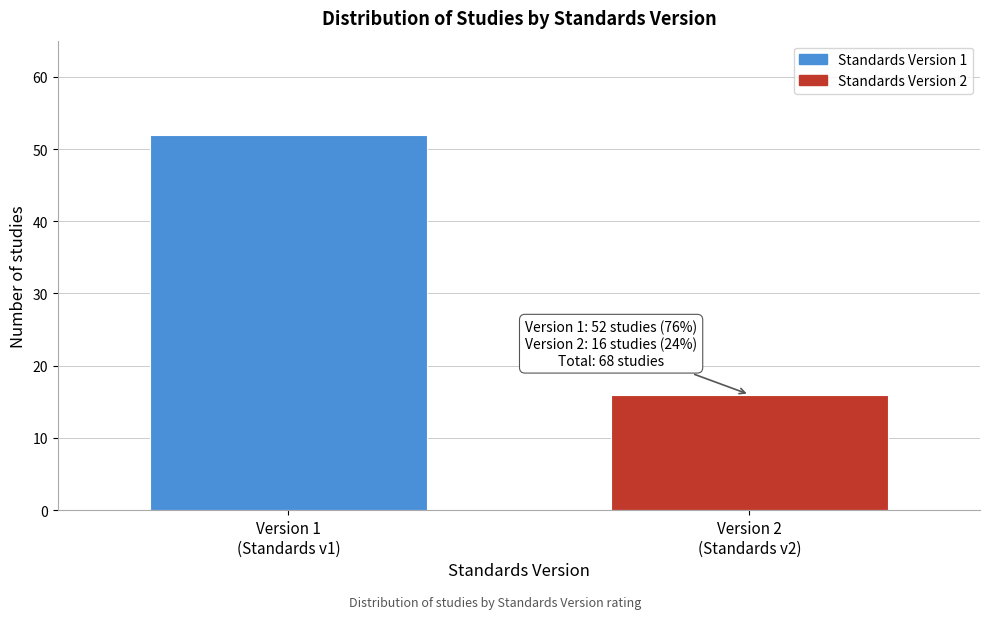

Reading right to left, what are all the values shown in this chart?

16	52